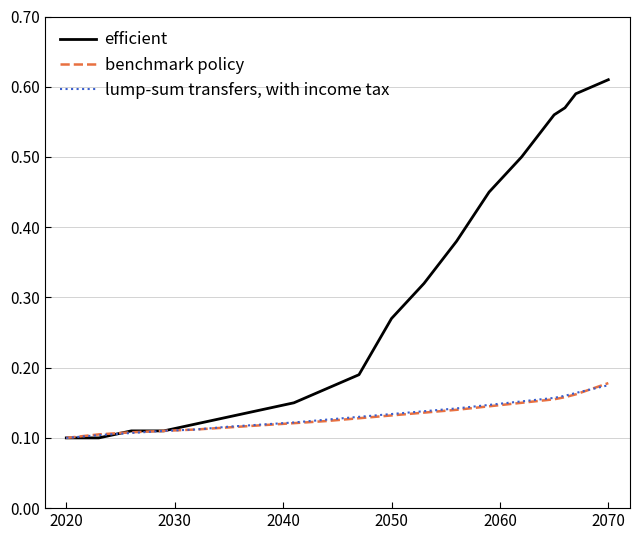

Which series has the largest range (max minus min)?

efficient